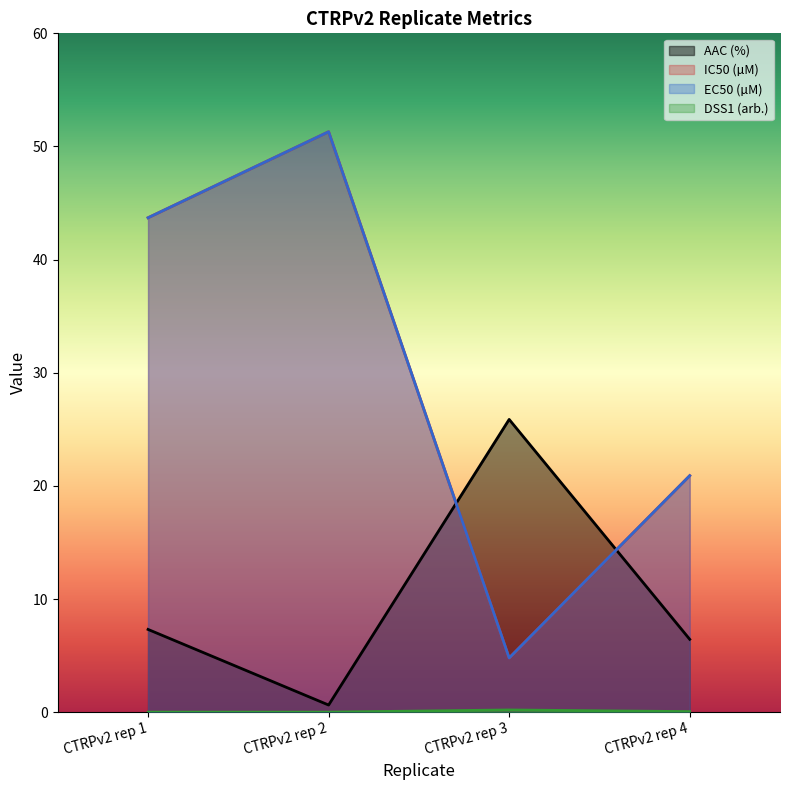

How many lines are shown in the chart?

4